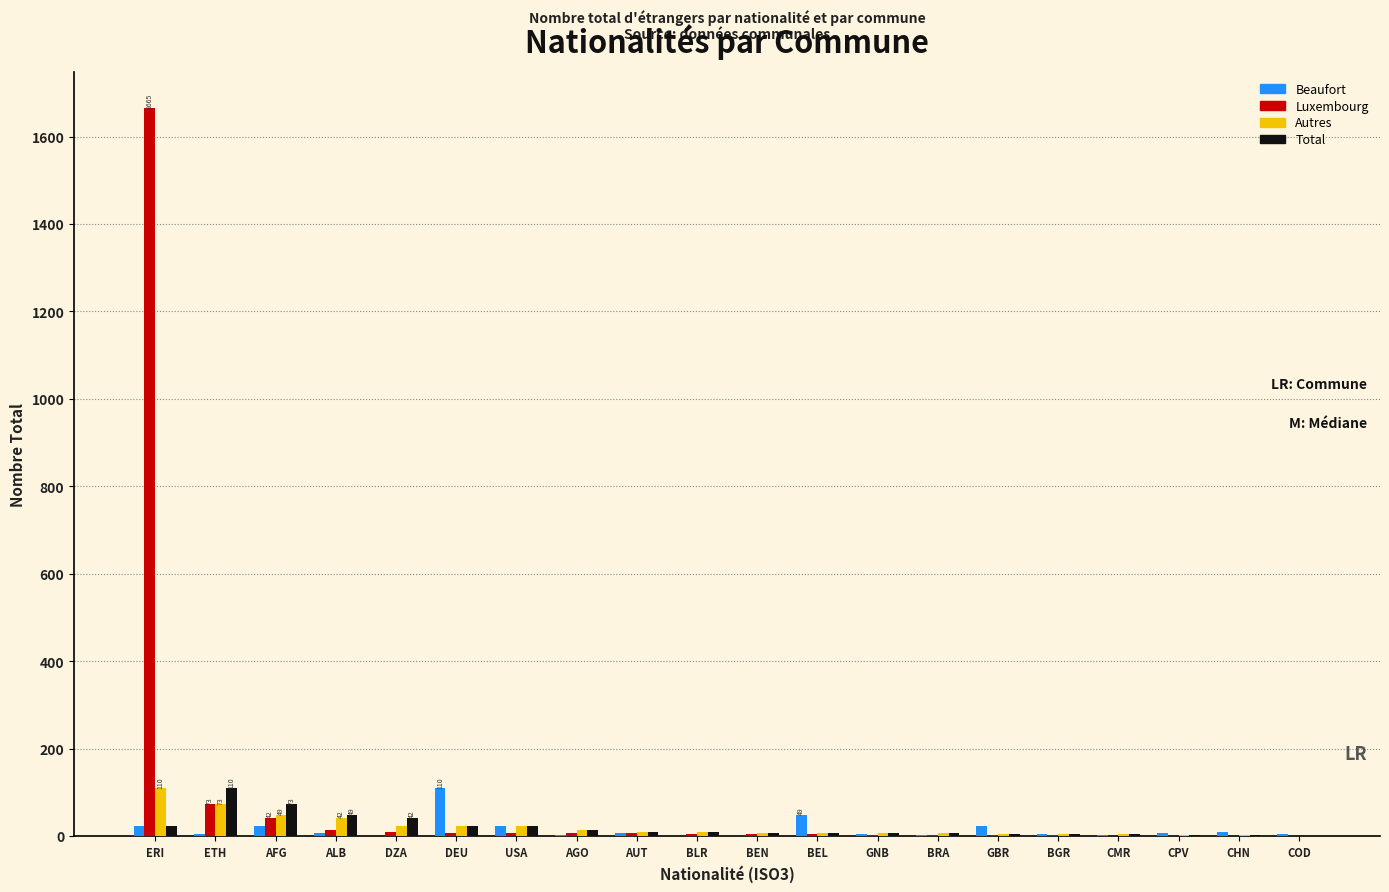

At which category is the sum across all series the highest?

ERI